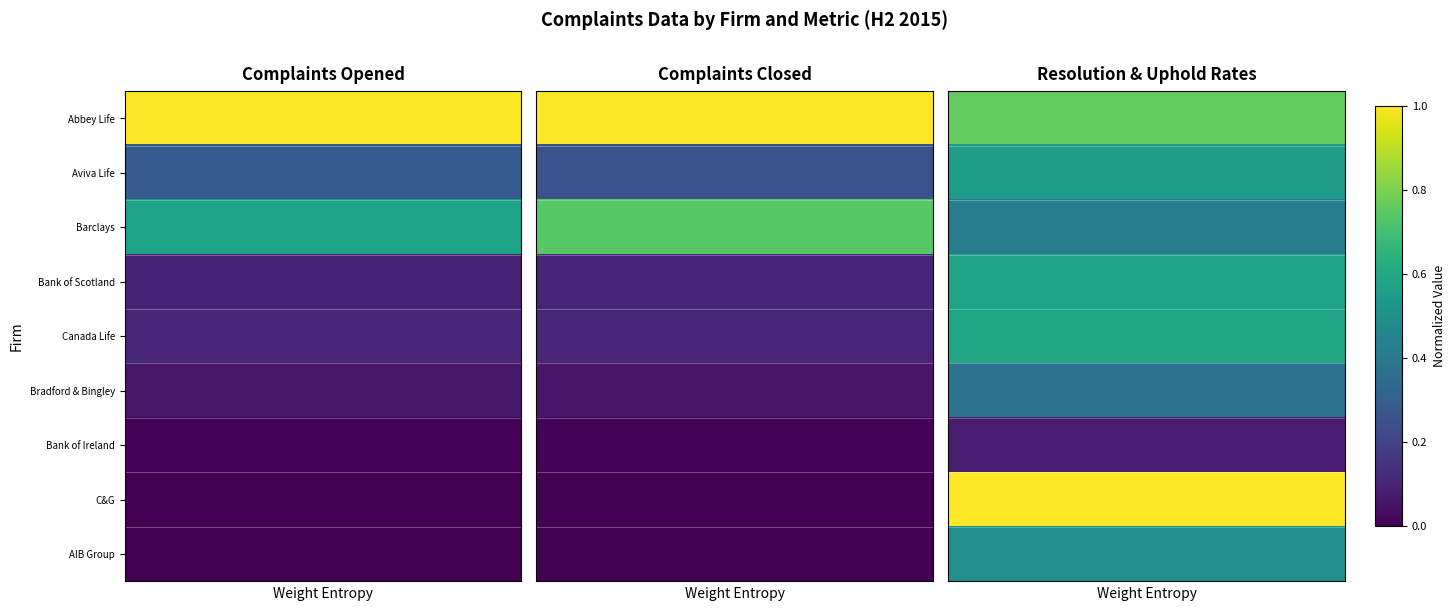

What is the spread (max minus min) of values at 1?

0.9